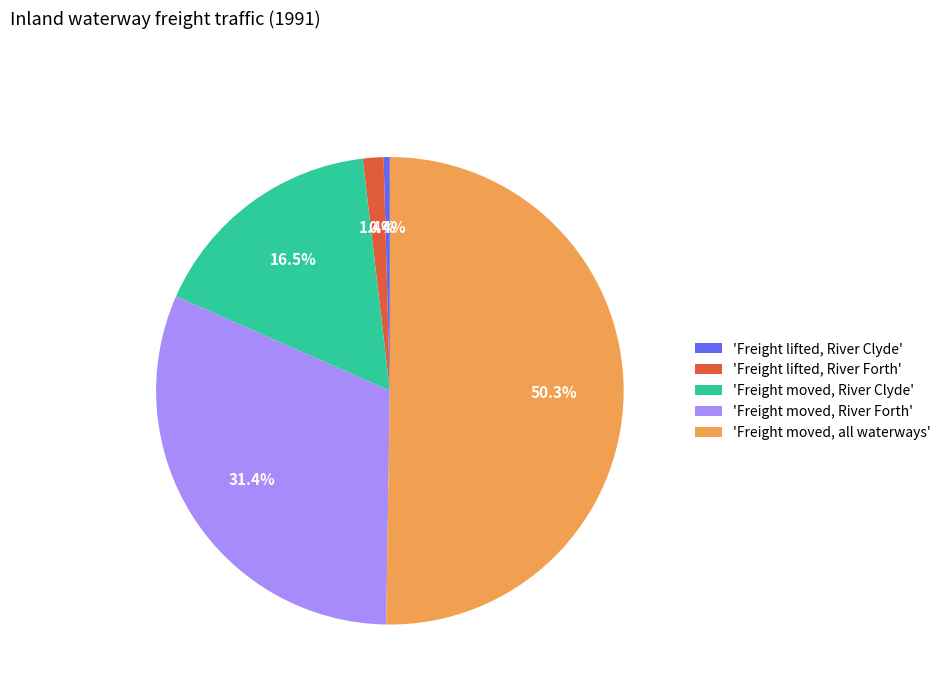

Rank the categories by value from highest to lowest.

'Freight moved, all waterways', 'Freight moved, River Forth', 'Freight moved, River Clyde', 'Freight lifted, River Forth', 'Freight lifted, River Clyde'